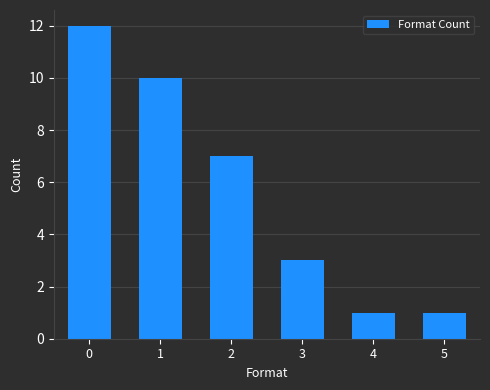

What is the smallest value displayed?

1